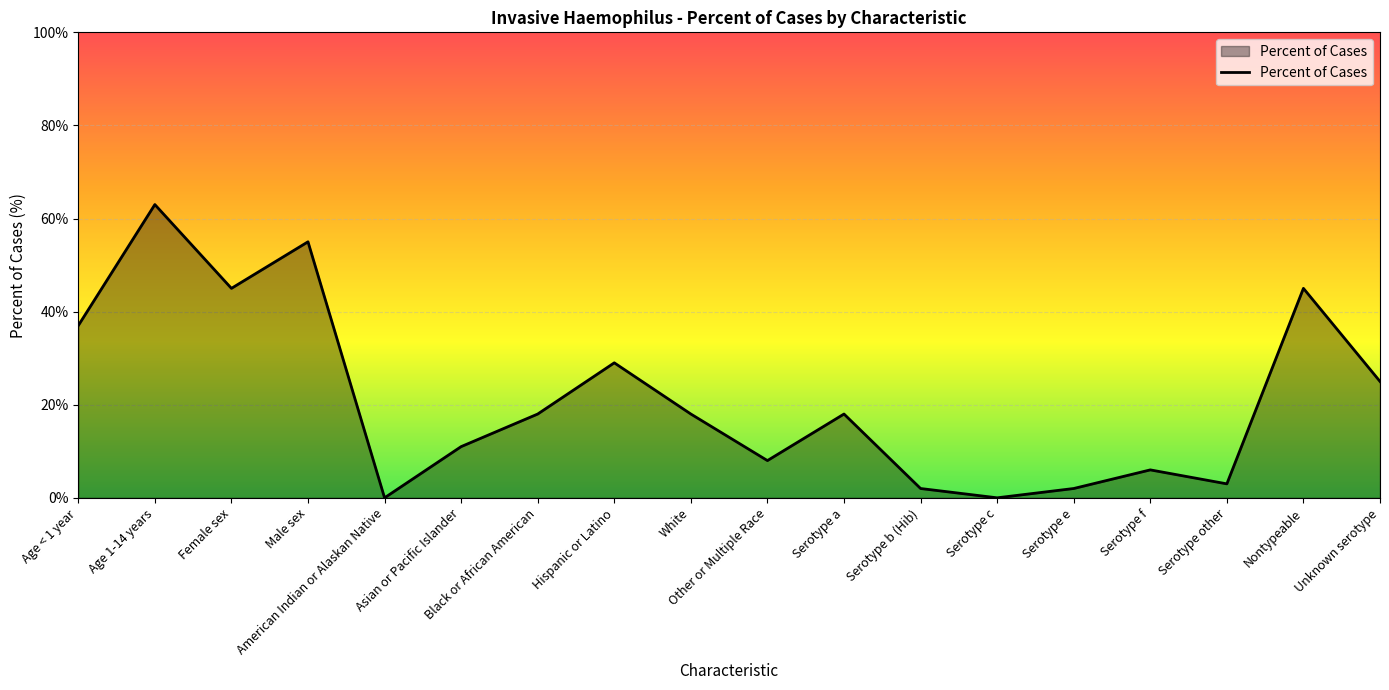

What is the greatest value displayed?

63